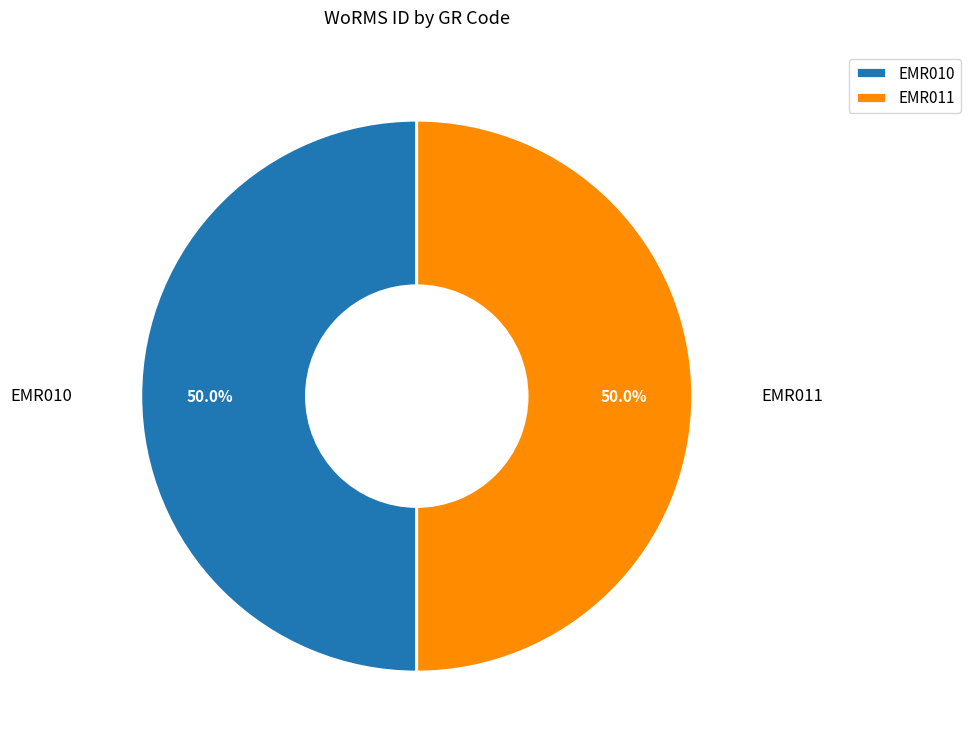

The EMR010 slice represents 41% of the pie. True or false?

False